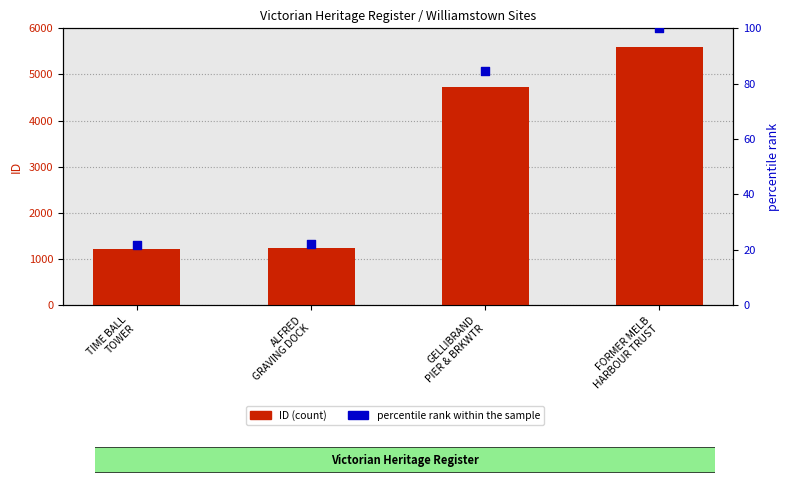

Is the value of percentile rank within the sample at ALFRED
GRAVING DOCK greater than the value of ID at GELLIBRAND
PIER & BRKWTR?

No